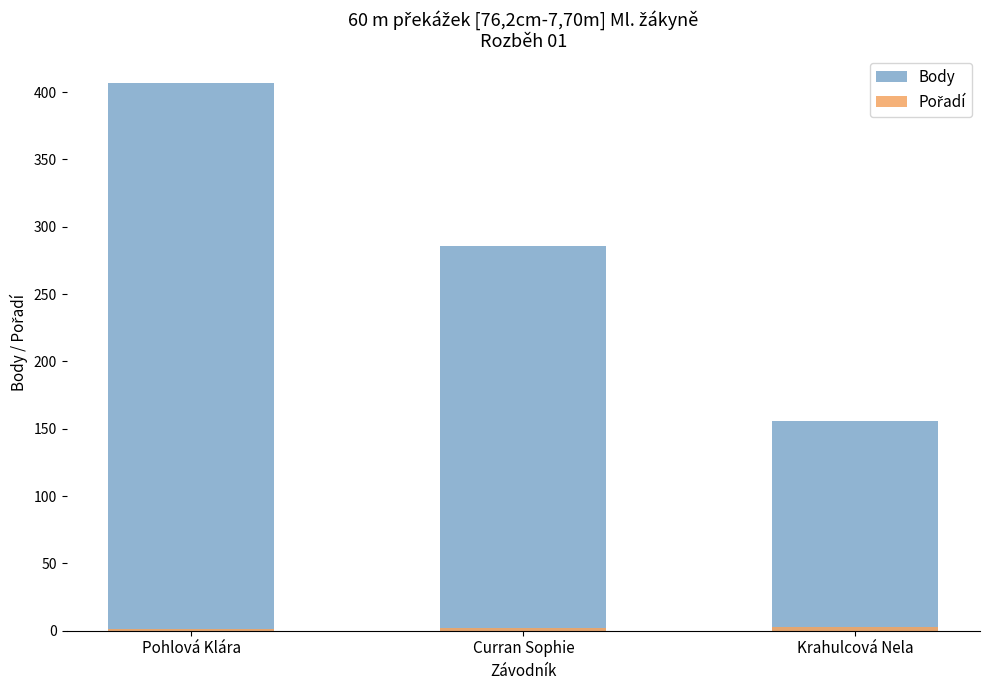

At which category is the sum across all series the highest?

Pohlová Klára